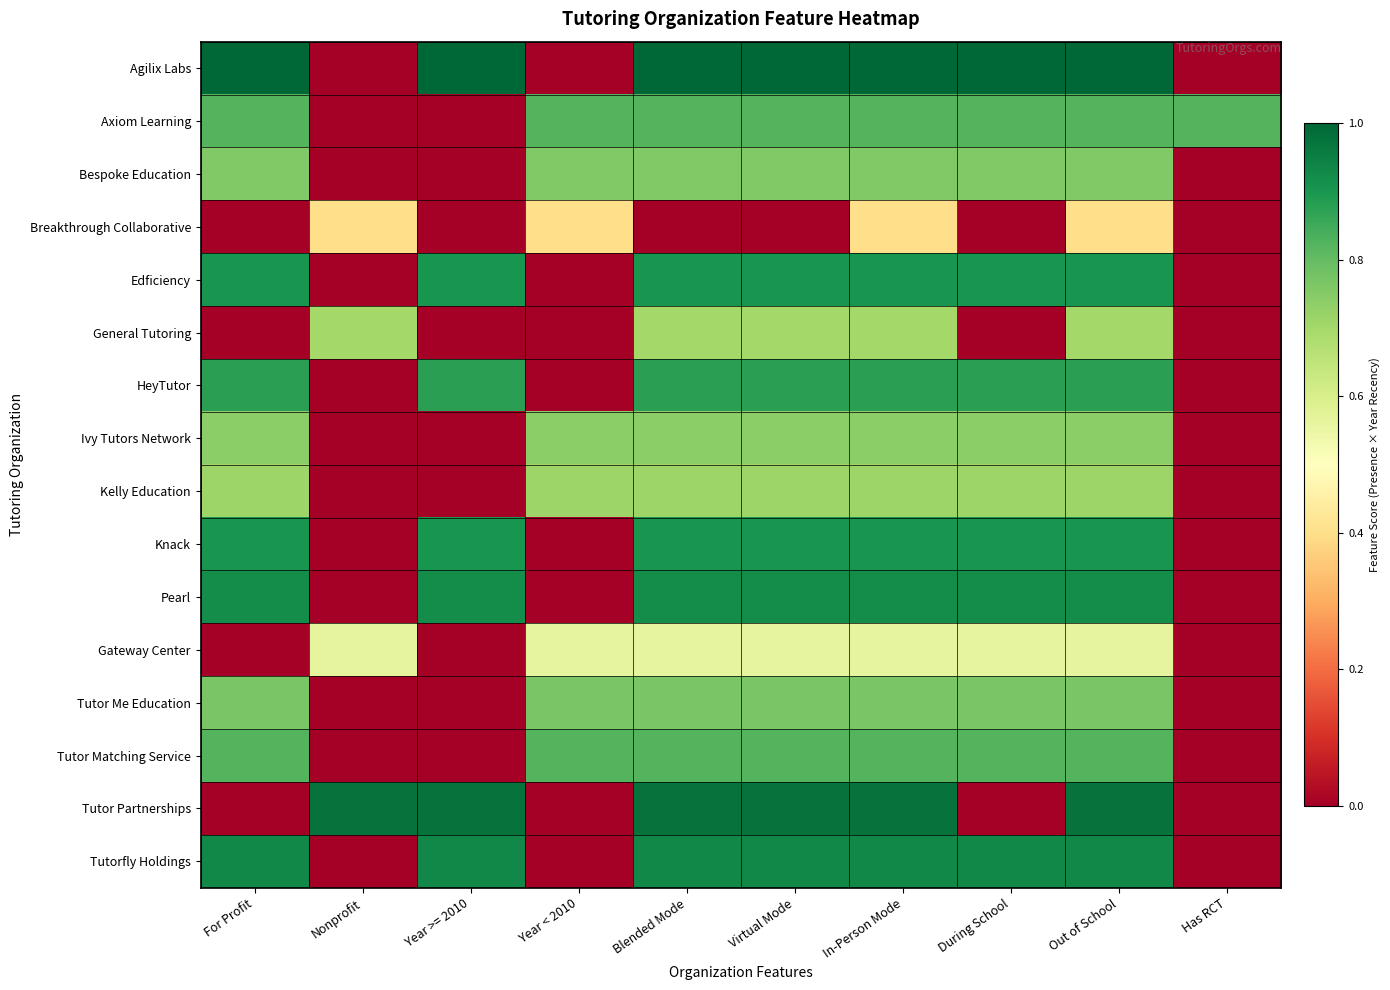

Between Out of School and Has RCT, which is larger?

Out of School